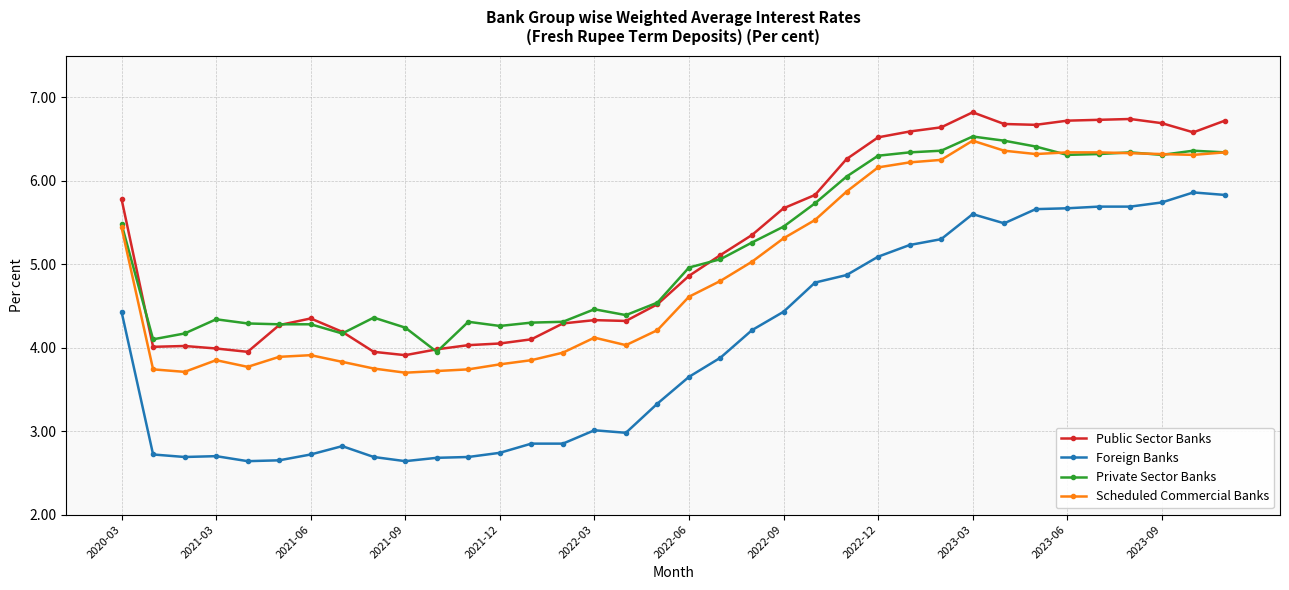

At how many categories does at least one series exceed 2?

36